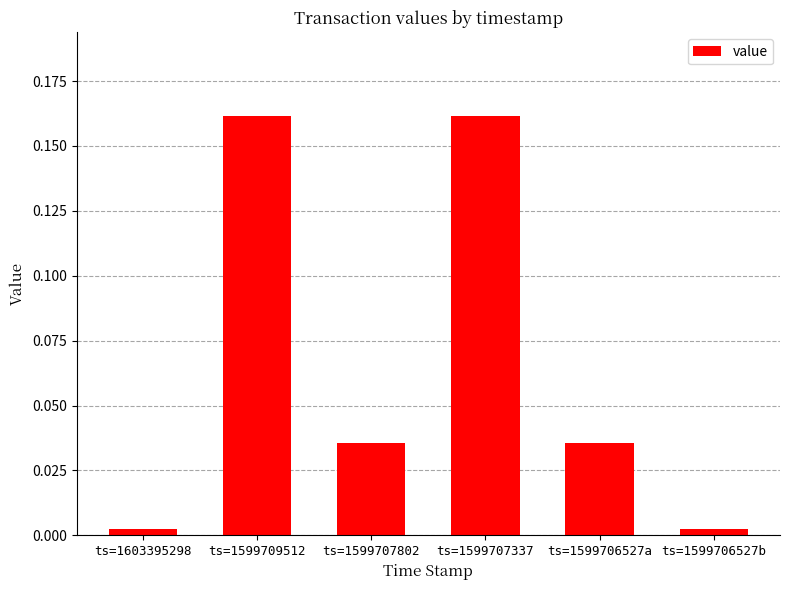

Which has a higher value, ts=1599707802 or ts=1599707337?

ts=1599707337